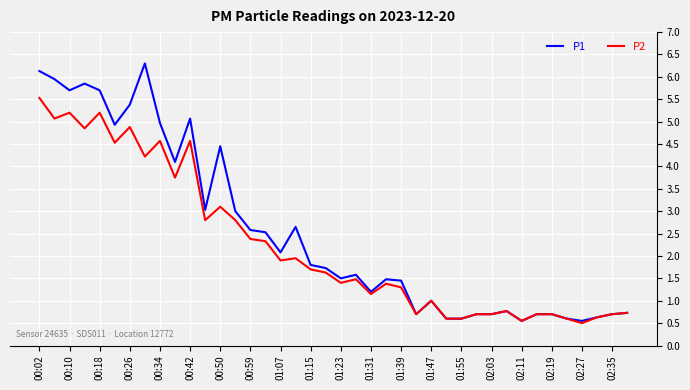

What is the greatest value displayed?

6.3